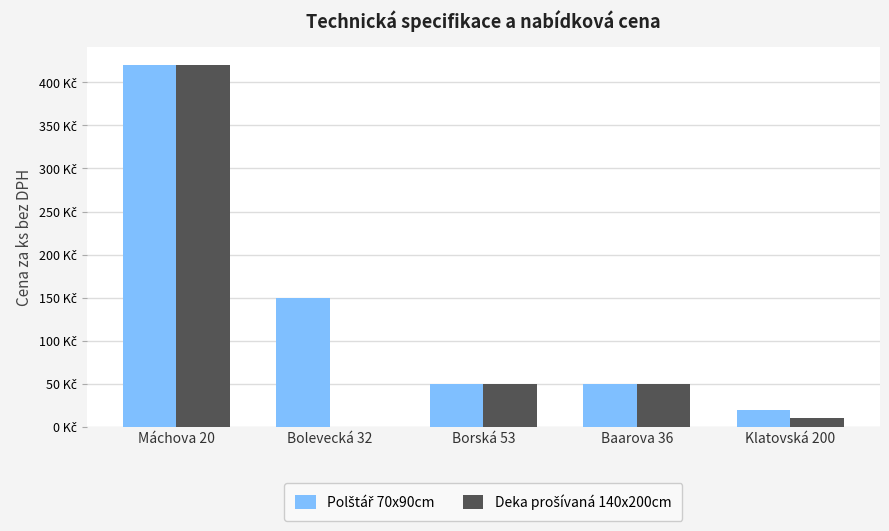

Which series changed the most between Máchova 20 and Baarova 36?

Polštář 70x90cm